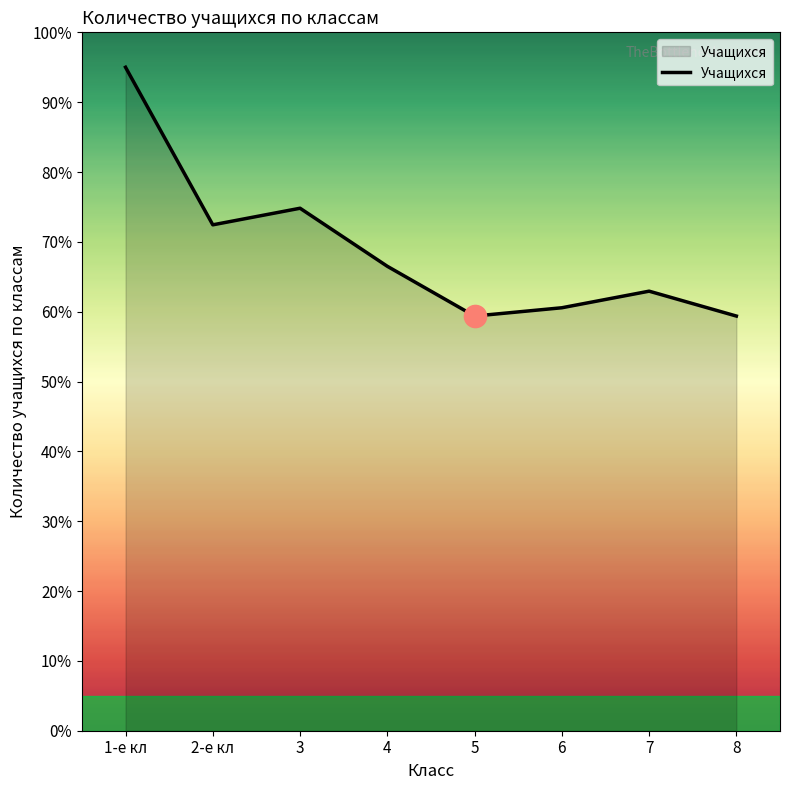

Count the number of values greater than 66.

4